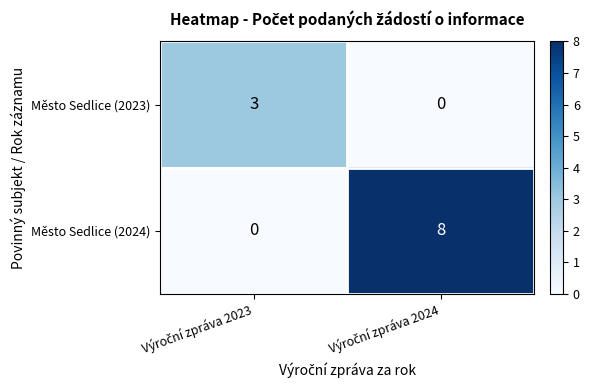

Count the number of categories in the chart.

2